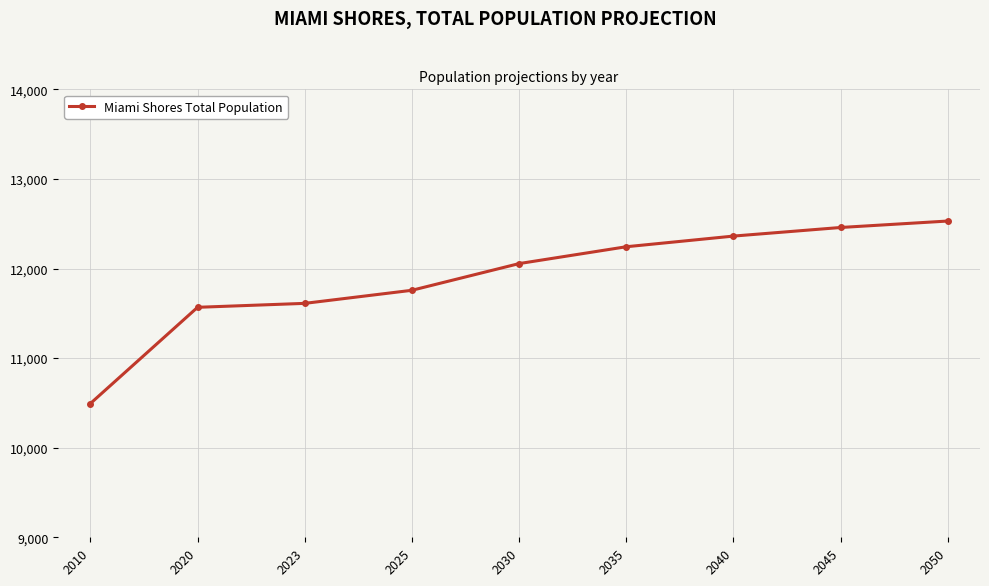

The value at 2030 is 3048. True or false?

False